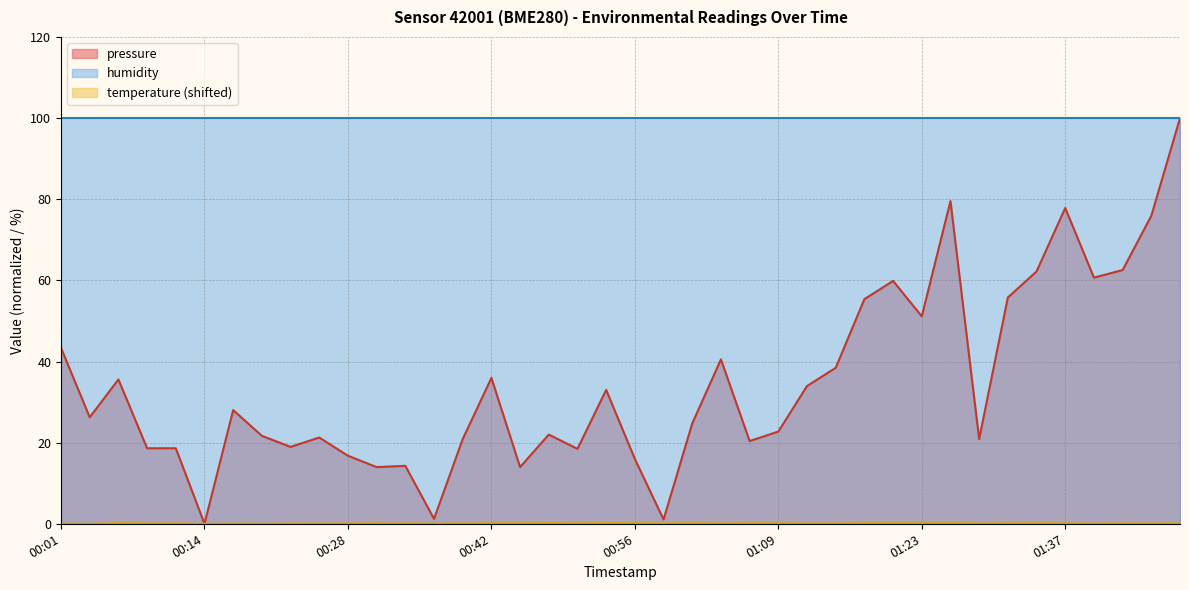

Is the value of temperature at 00:03 greater than the value of pressure at 00:09?

No